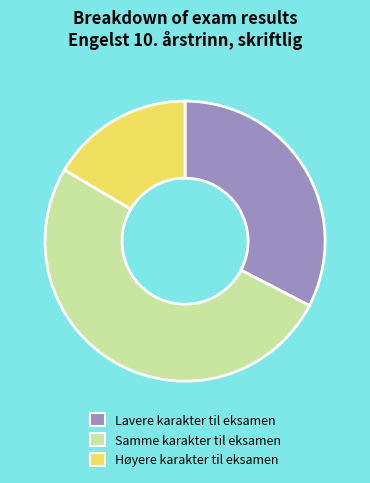

Does any single category account for the majority?

Yes